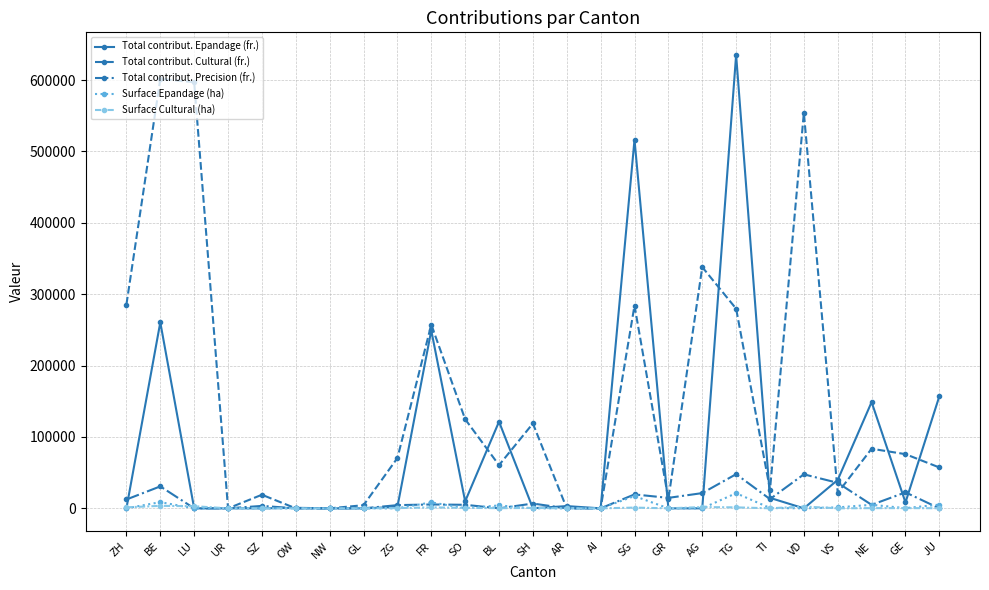

True or false: Total contribut. Precision (fr.) has more than 2 points higher than both neighbors.

True